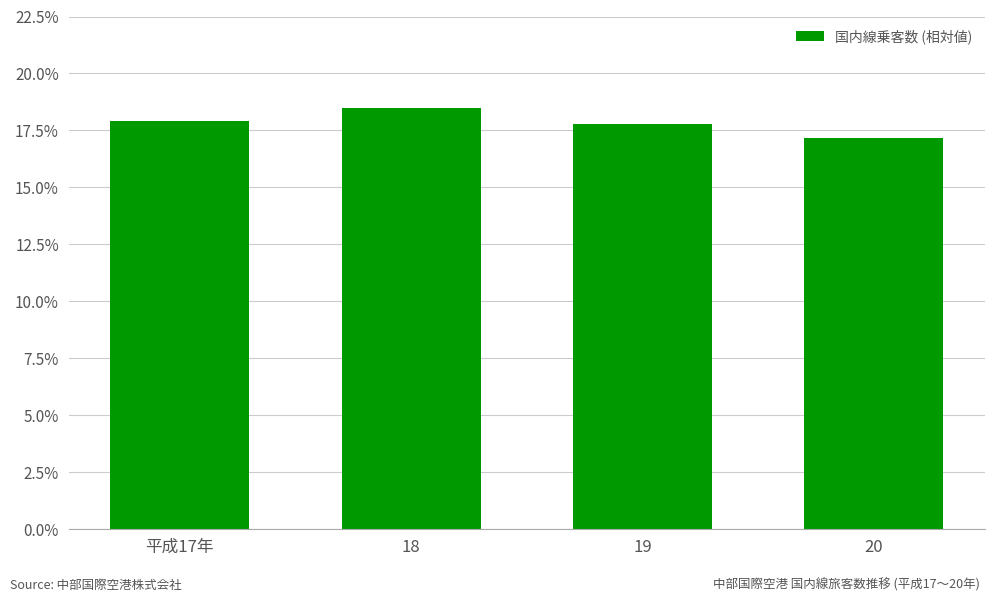

How many data points does each series have?

4